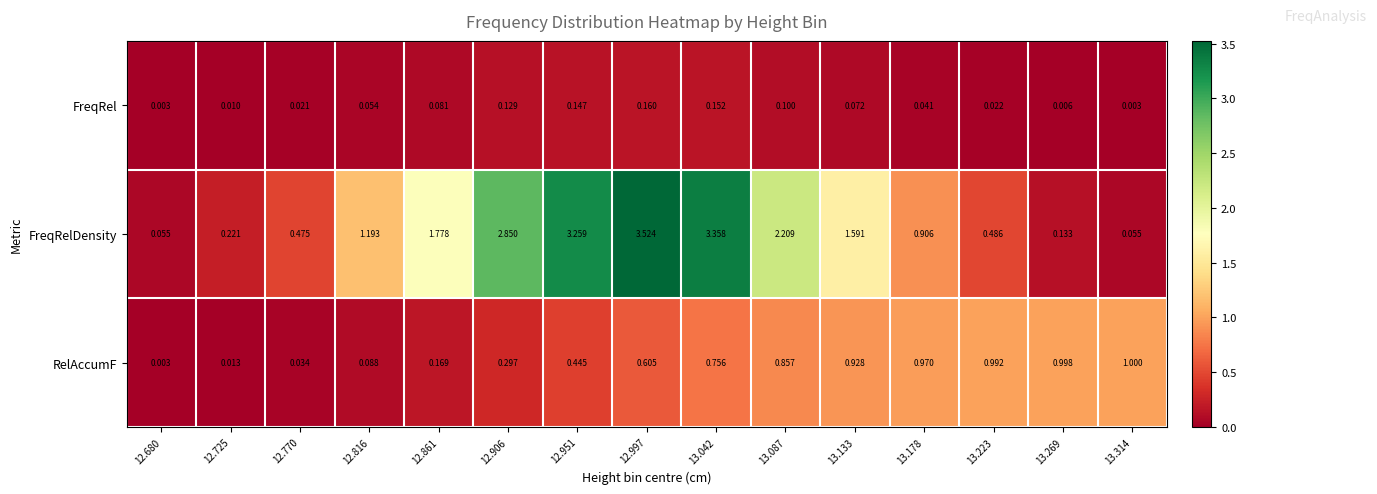

Rank the series at 12.951 from lowest to highest value.

FreqRel, RelAccumF, FreqRelDensity